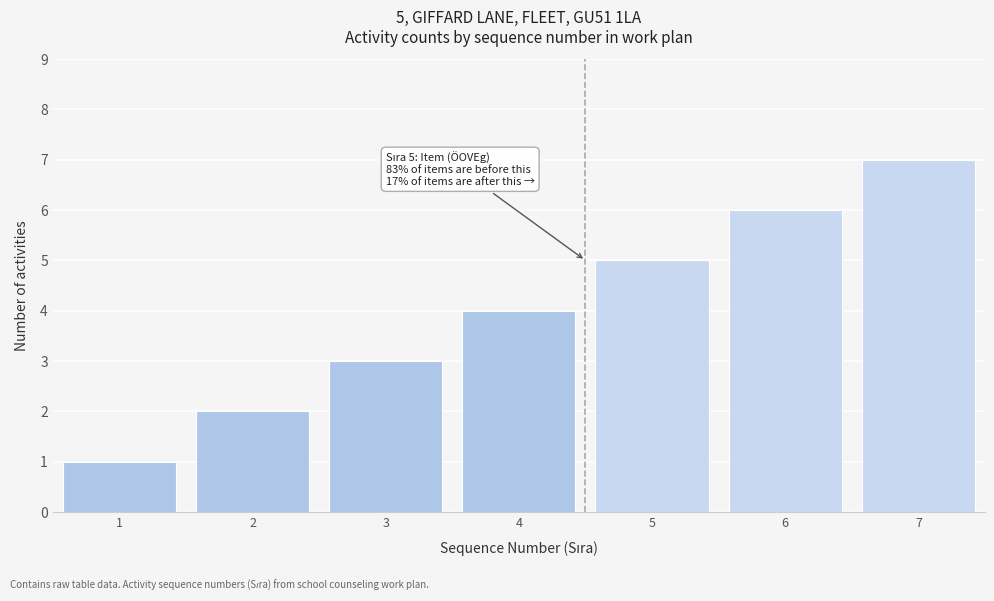

Approximately how many times larger is the value at 2 compared to 5?

0.4